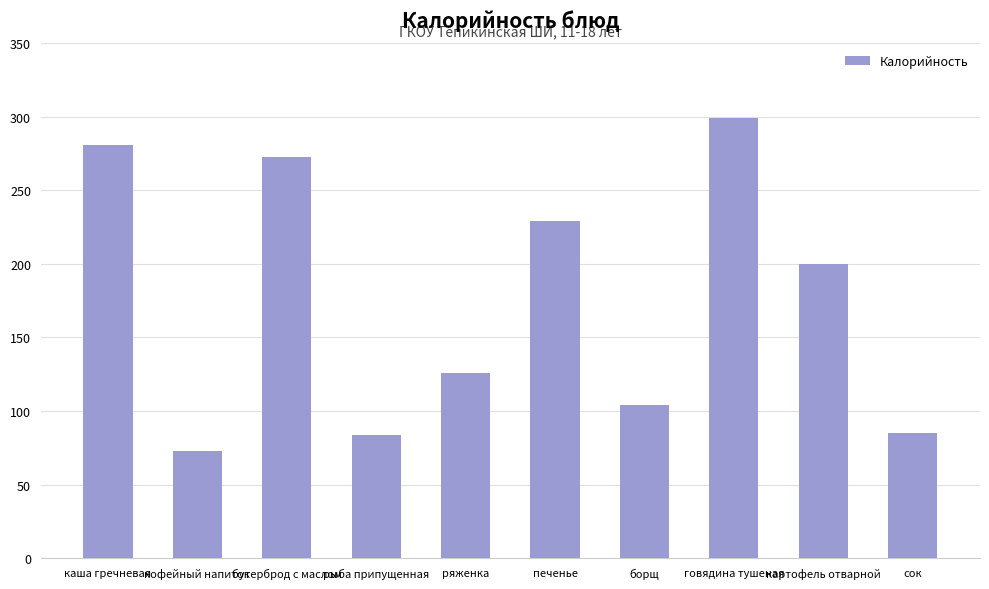

Does the chart contain stacked bars?

No